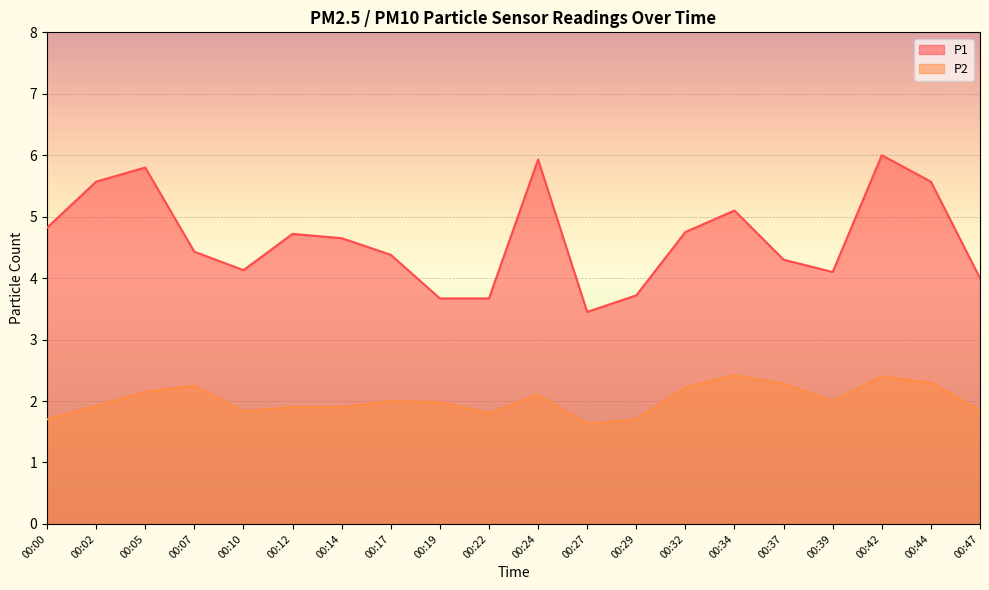

Is the value of P2 at 00:42 greater than the value of P1 at 00:39?

No